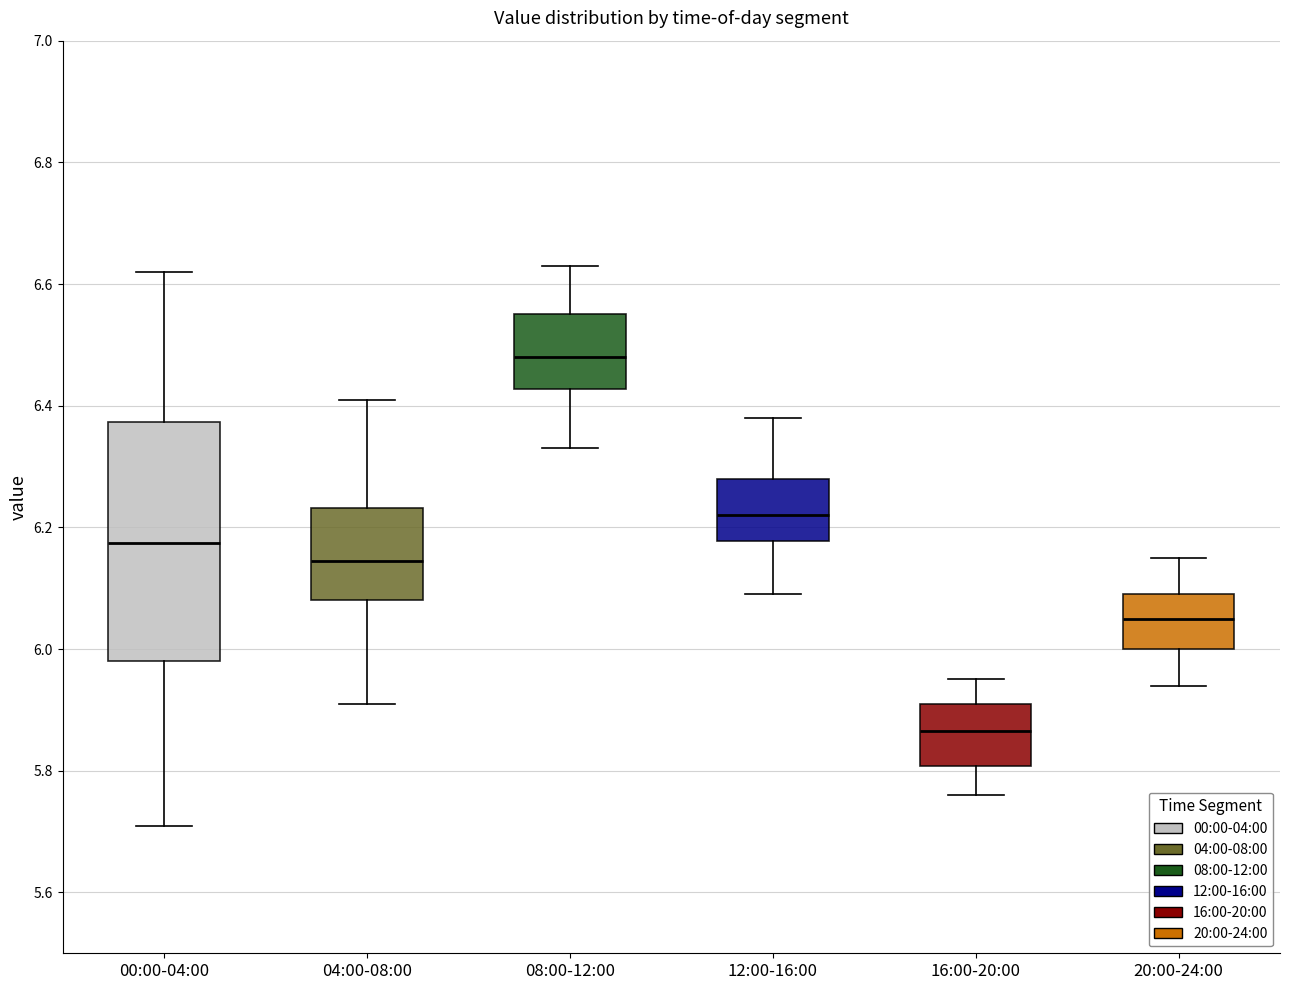

Reading left to right, read every box against the y-axis: the position of its median line, the range the box covers, and the ends of its whiskers. The values are not printed on the chart, so give them approximately, as read against the axis.

00:00-04:00: median 6.18, box 5.98 to 6.38, whiskers 5.72 to 6.62
04:00-08:00: median 6.14, box 6.08 to 6.24, whiskers 5.92 to 6.42
08:00-12:00: median 6.48, box 6.42 to 6.56, whiskers 6.34 to 6.64
12:00-16:00: median 6.22, box 6.18 to 6.28, whiskers 6.10 to 6.38
16:00-20:00: median 5.86, box 5.80 to 5.92, whiskers 5.76 to 5.96
20:00-24:00: median 6.06, box 6.00 to 6.10, whiskers 5.94 to 6.16